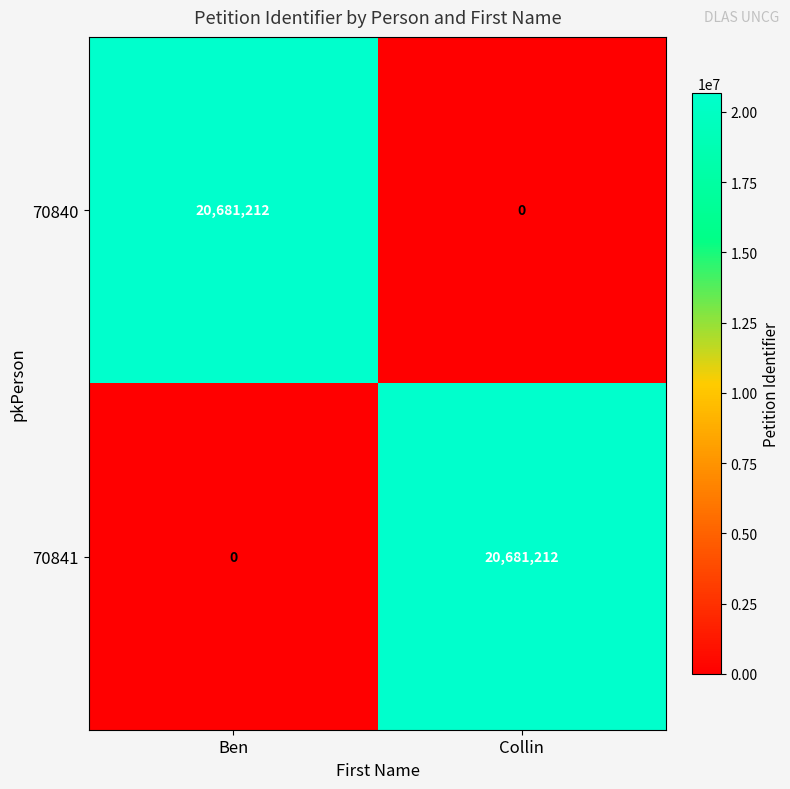

What is the spread (max minus min) of values at Ben?

20681212